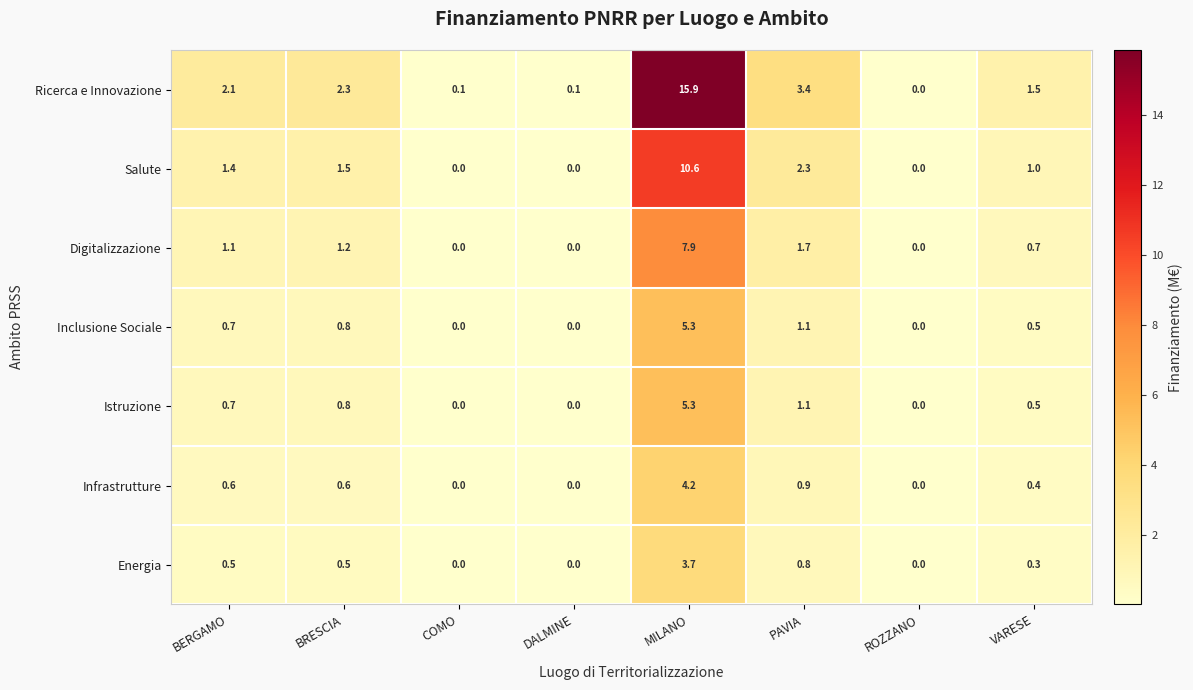

Count the number of data series in this chart.

7